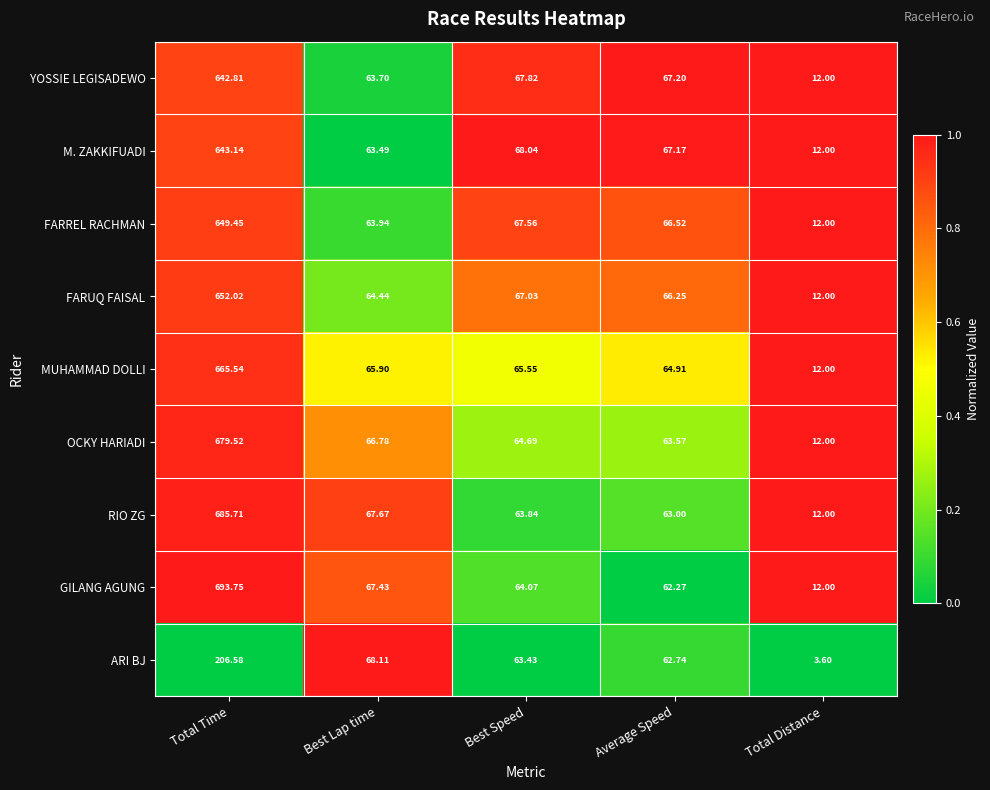

Rank the series at Best Speed from highest to lowest value.

M. ZAKKIFUADI, YOSSIE LEGISADEWO, FARREL RACHMAN, FARUQ FAISAL, MUHAMMAD DOLLI, OCKY HARIADI, GILANG AGUNG, RIO ZG, ARI BJ